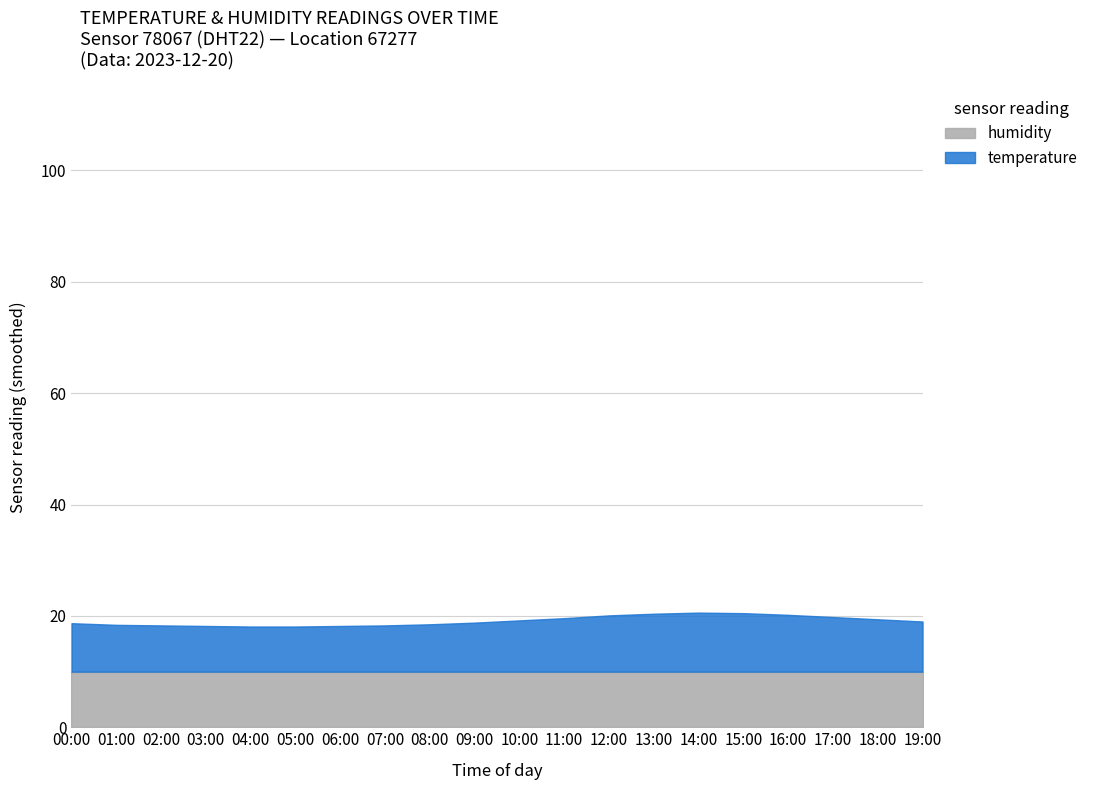

What is the total value across all series at 10:00?

19.2